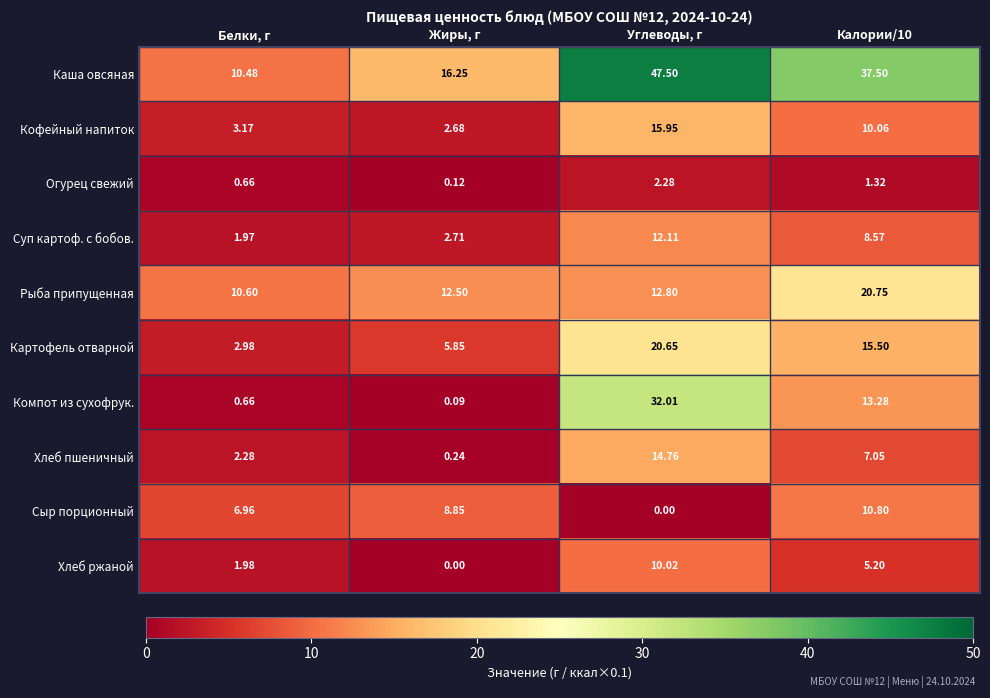

Is the value of Огурец свежий at Углеводы, г greater than the value of Картофель отварной at Белки, г?

No